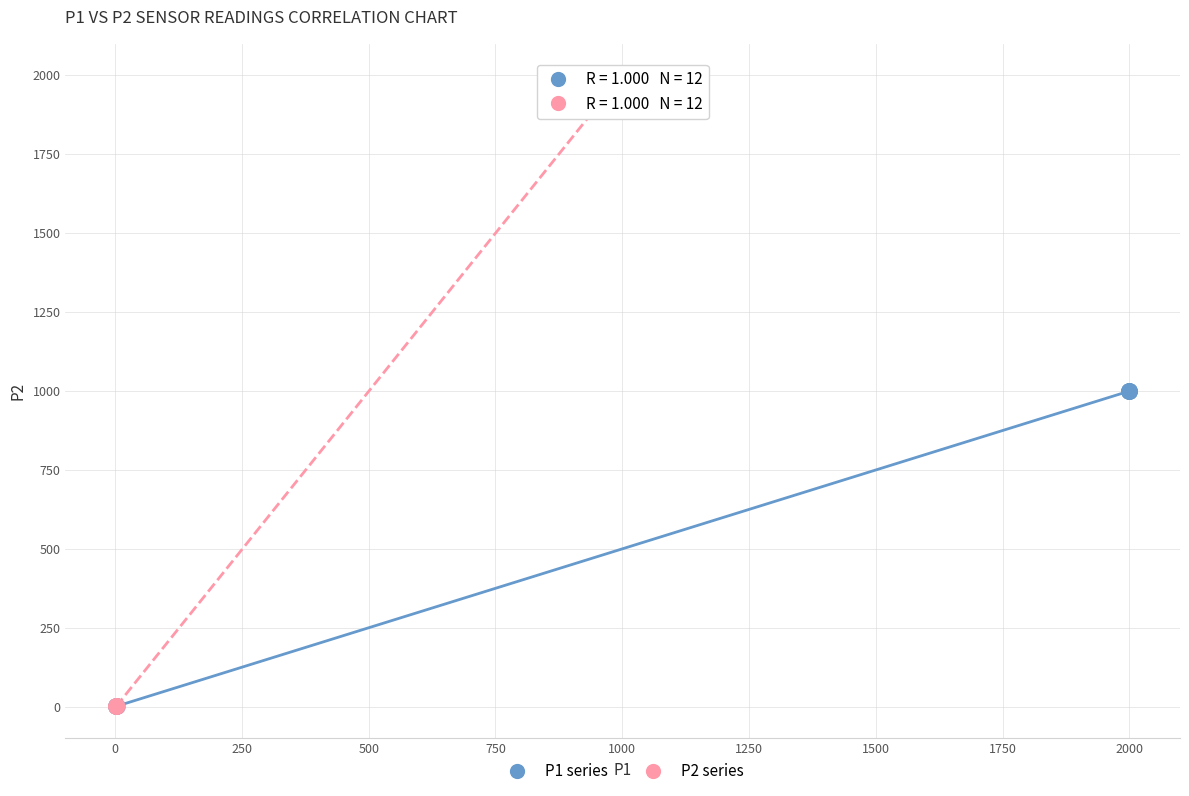

What are all the series names shown in the legend?

P1 series, P2 series